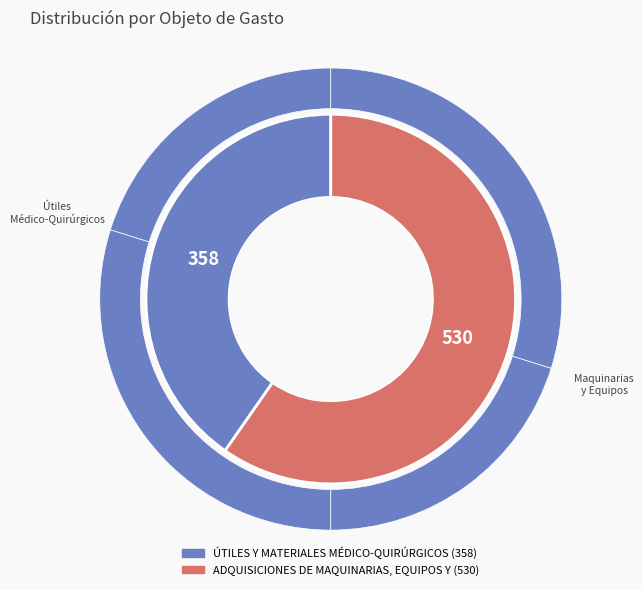

Which category has the smallest portion of the pie?

ÚTILES Y MATERIALES MÉDICO-QUIRÚRGICOS